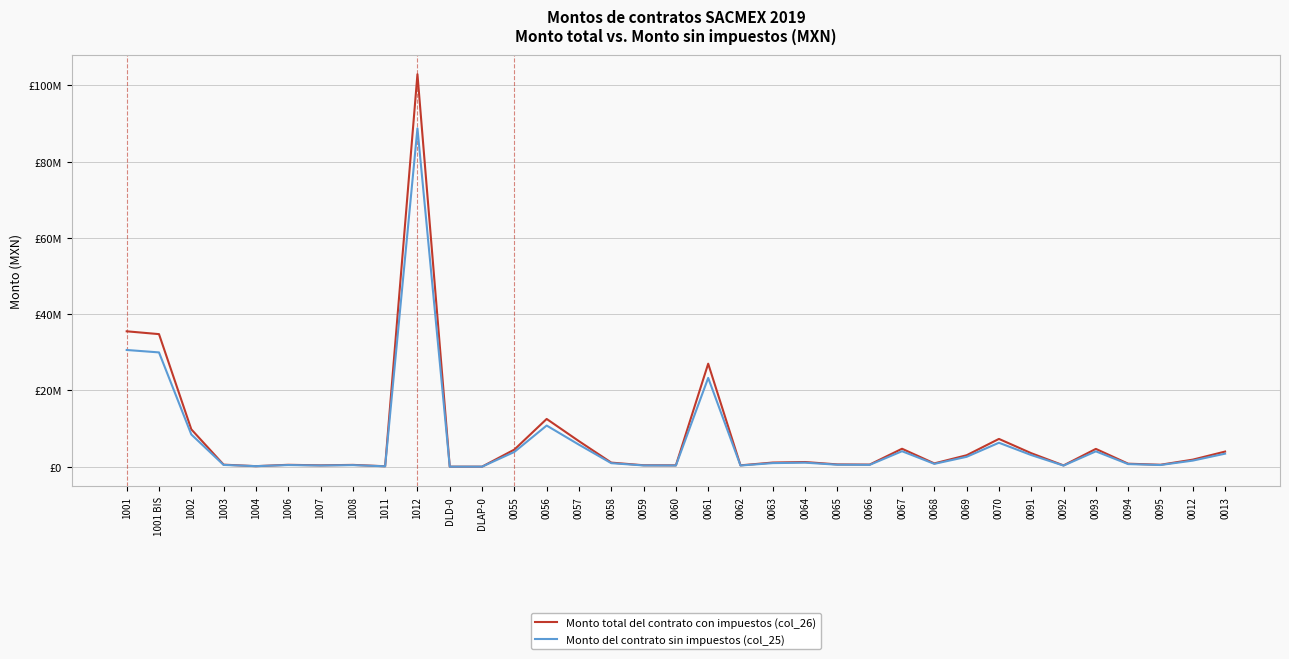

What is the greatest value displayed?

102895994.9